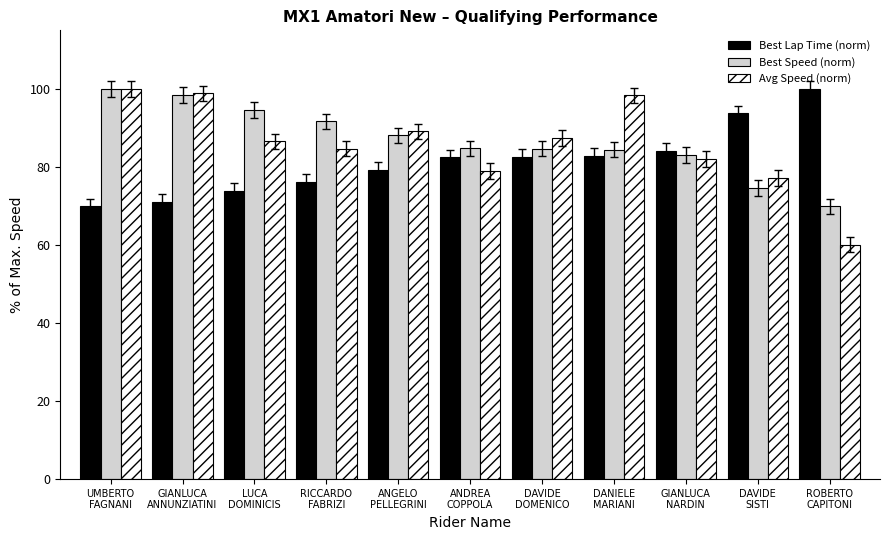

Which series has the widest spread of values?

Avg Speed (norm)